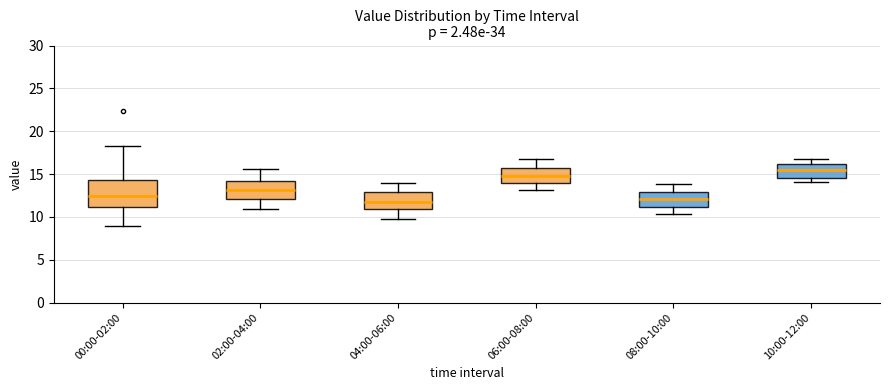

Which box's median line is the highest?

10:00-12:00